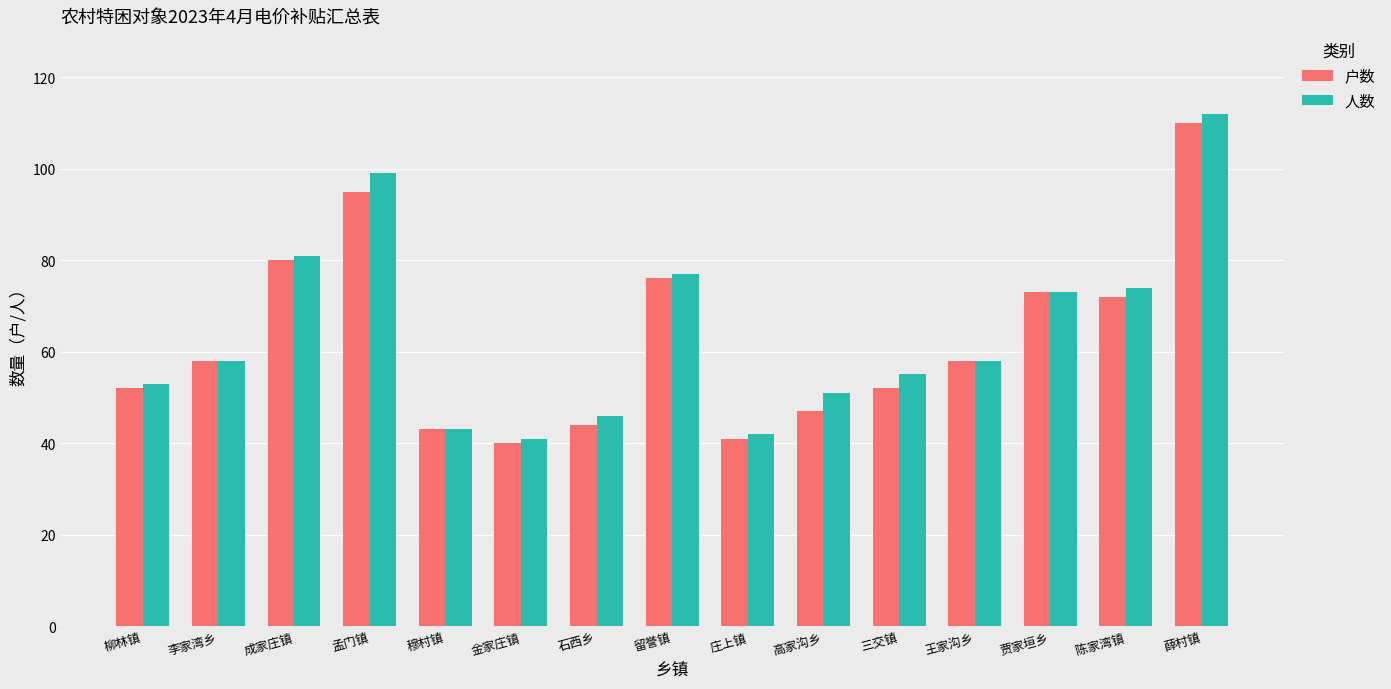

At how many categories does at least one series exceed 108?

1